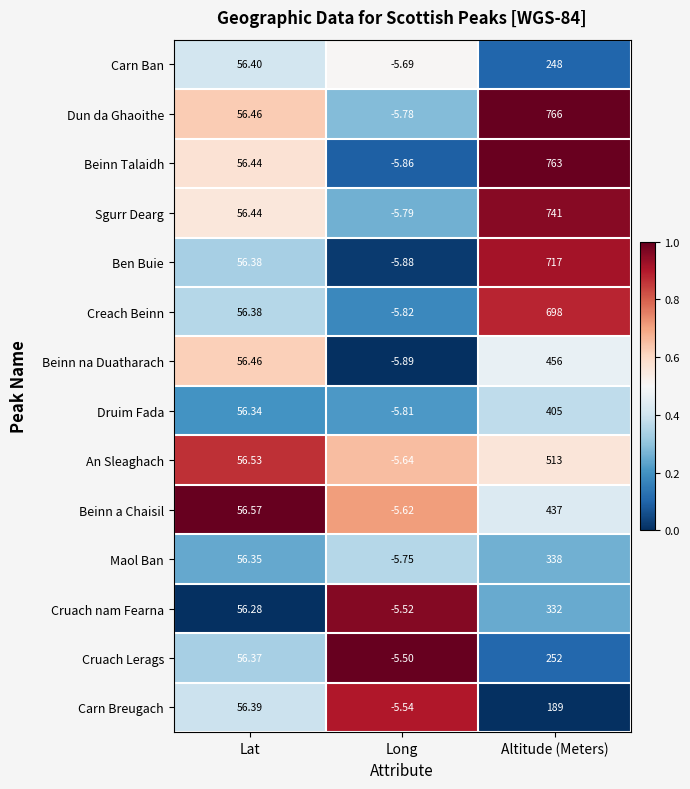

Where is Beinn na Duatharach nearest to the value 225?

Lat